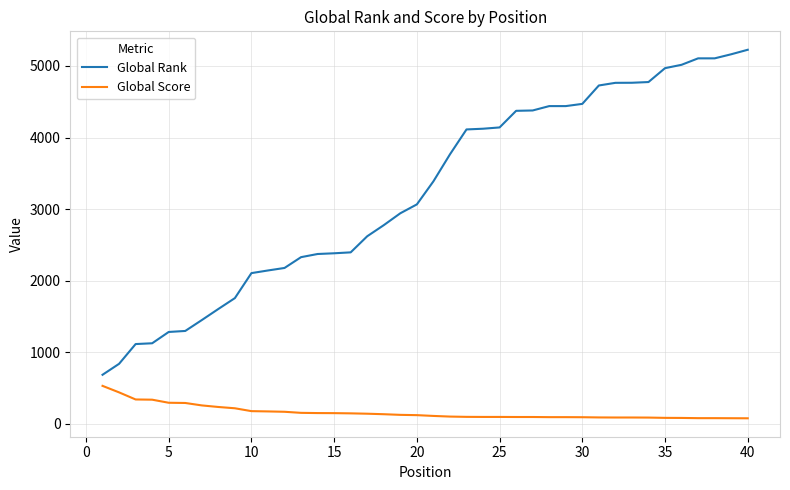

What is the difference between the maximum and minimum values in the Global Score series?

453